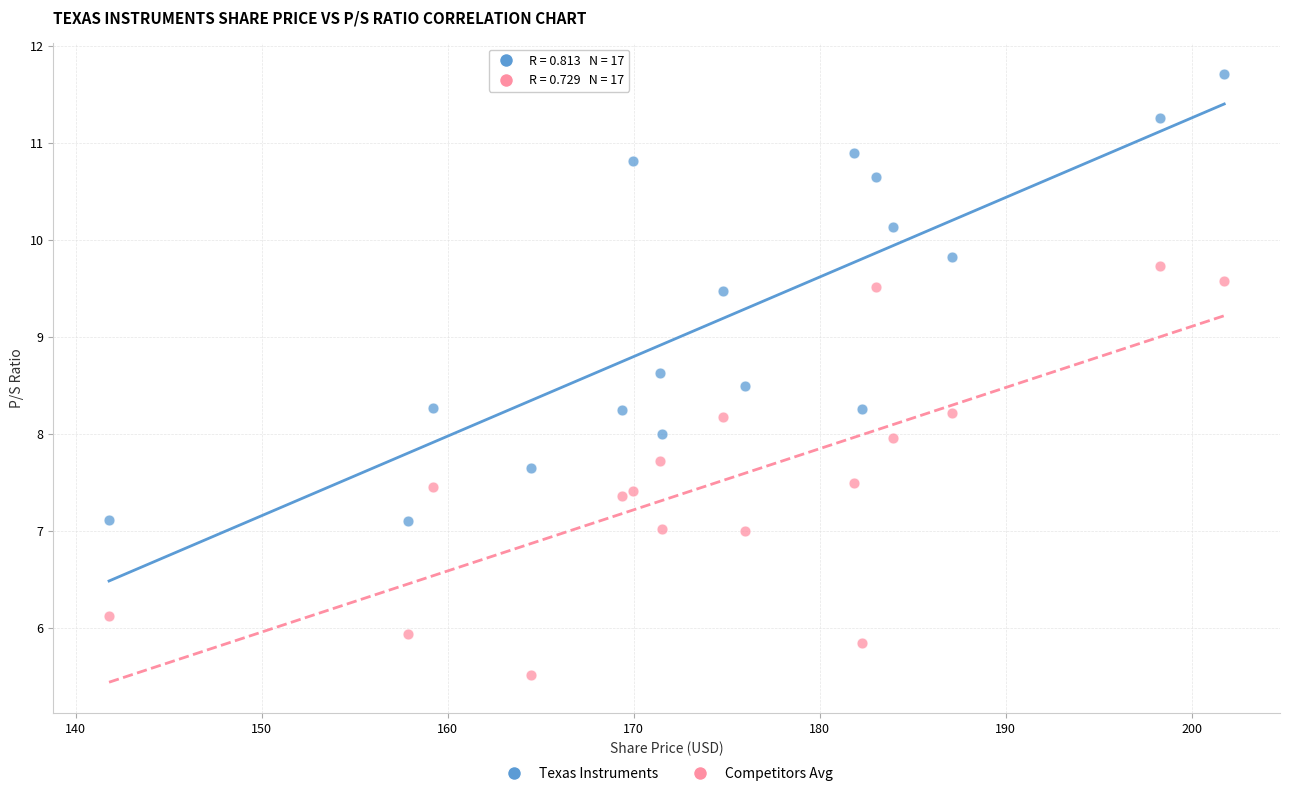

In the Texas Instruments series, what Y value is closest to 9?

8.6